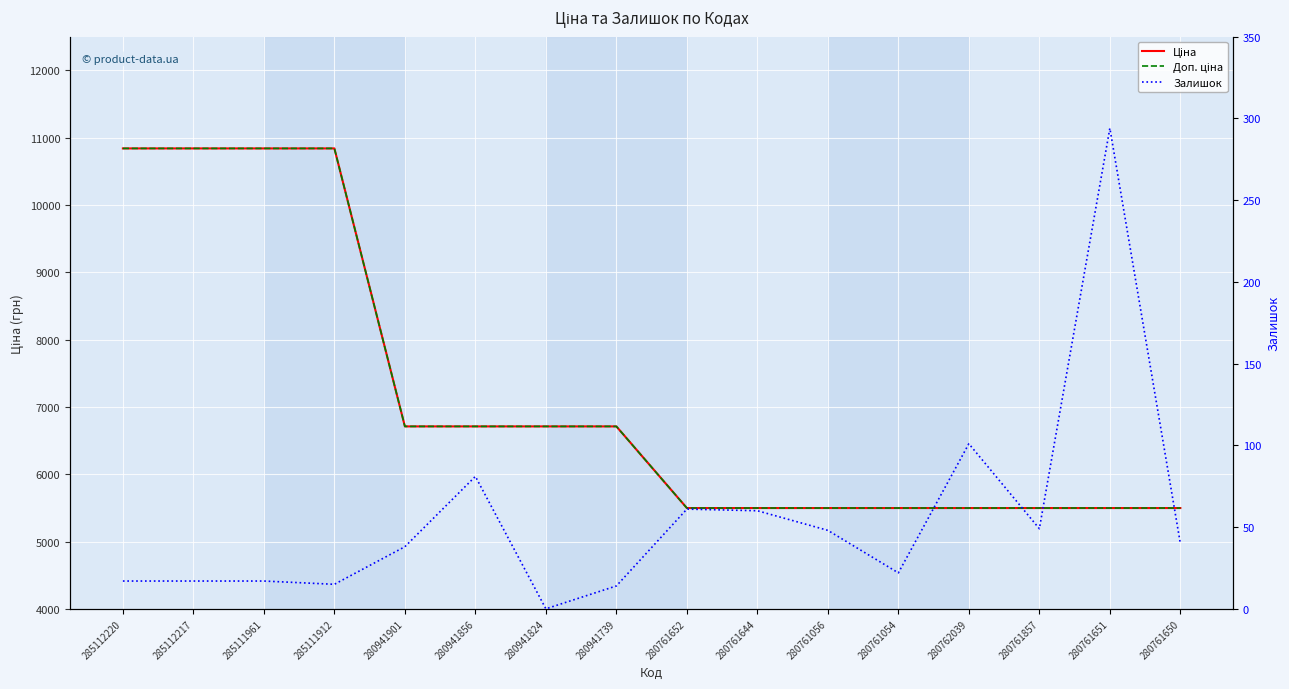

True or false: Ціна has a value of 8515.2 at 280761056.

False